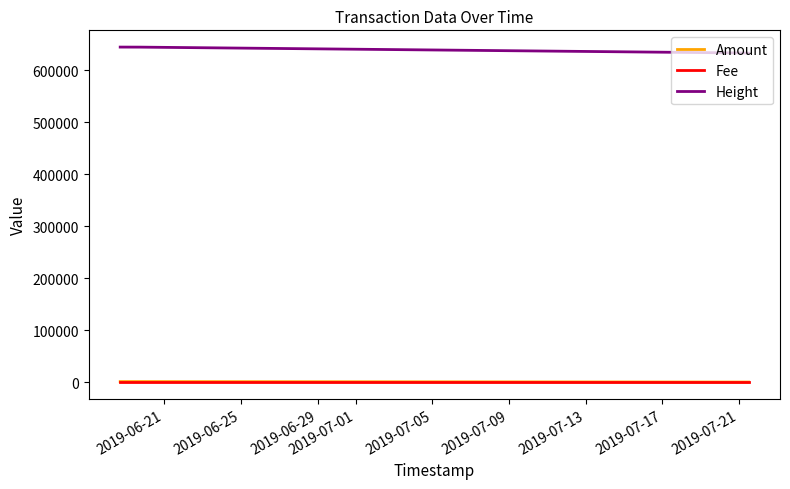

What is the greatest value displayed?

644952.0